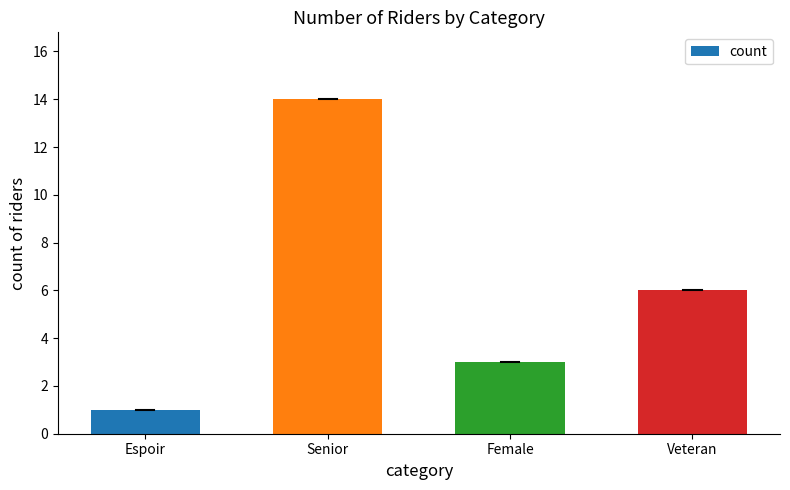

What is the difference between the maximum and second lowest values?

11